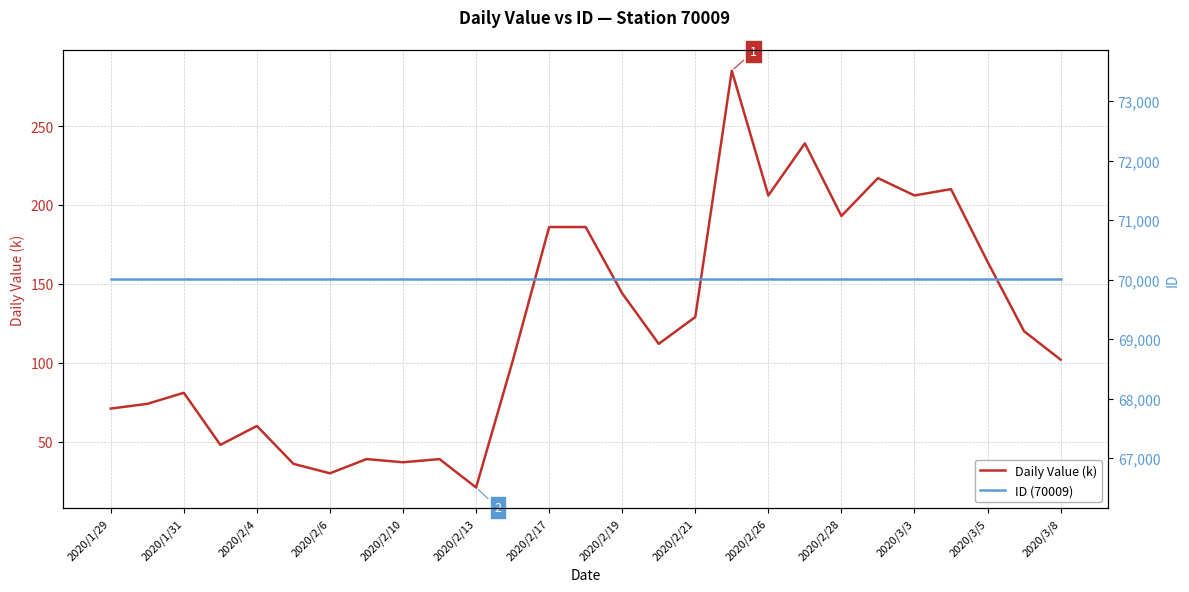

True or false: ID (70009) has more than 2 interior local peaks.

False